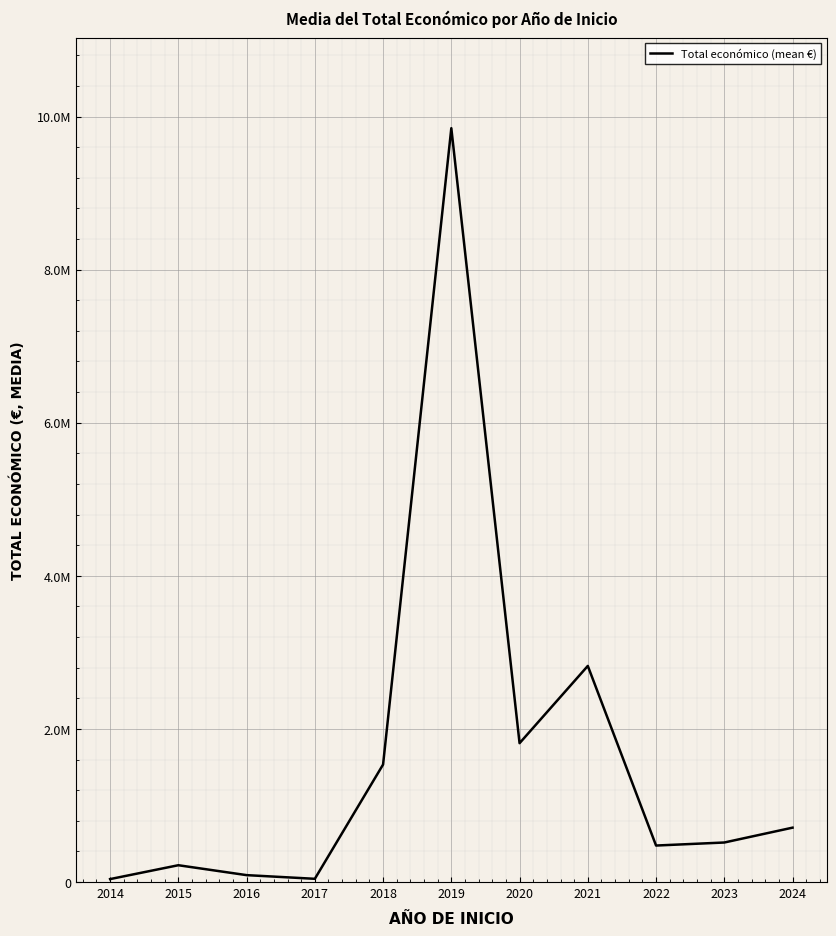

Is this an area chart (filled region under the line)?

No